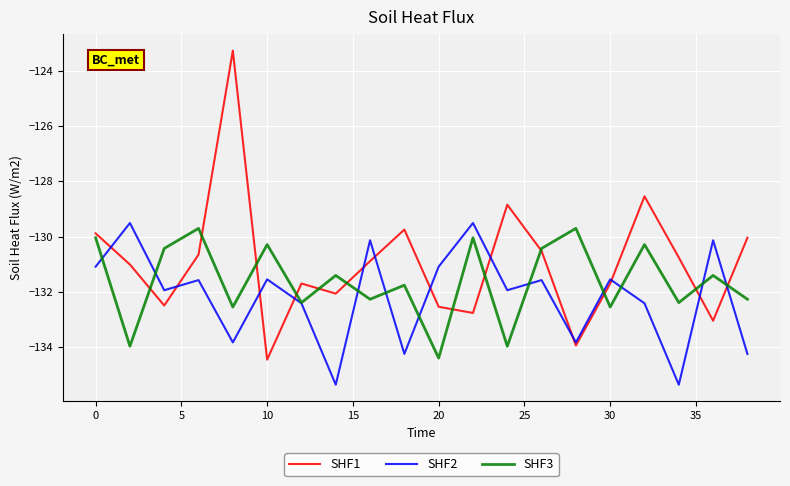

What is the sum of all SHF3 values?

-2632.2